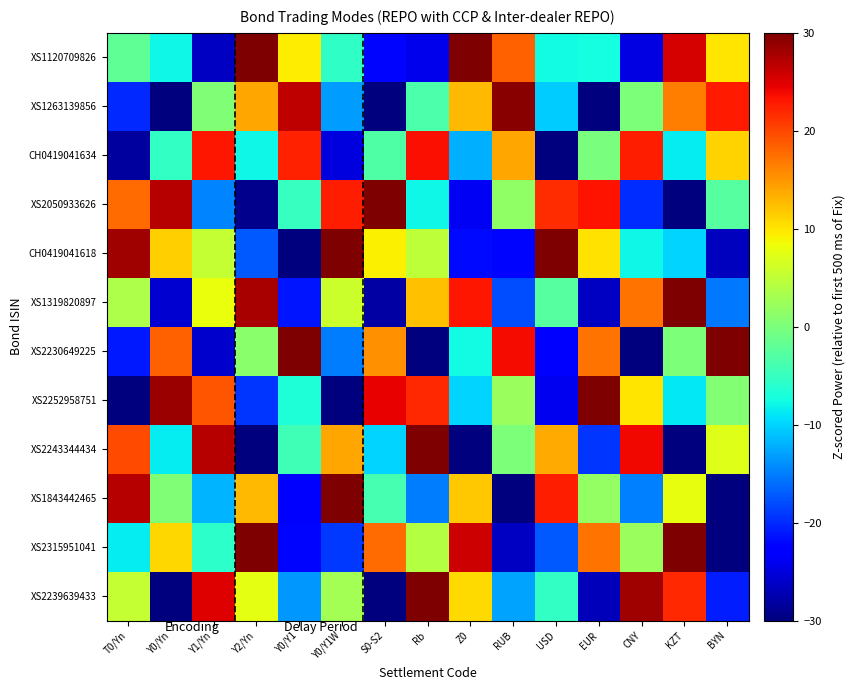

How many distinct data groups are displayed?

12